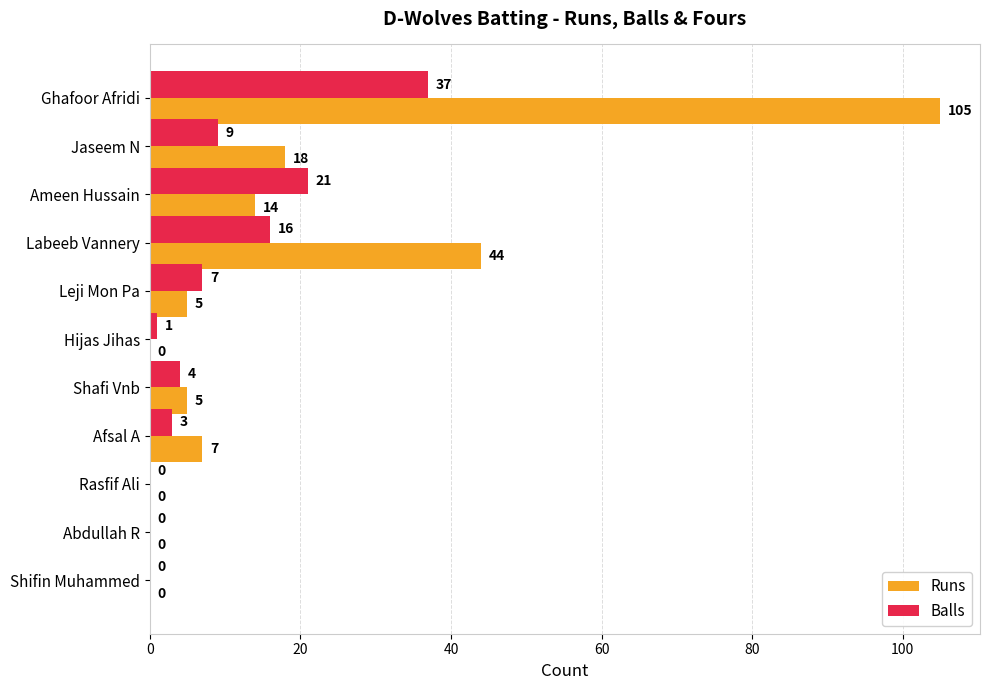

How many categories are shown in the chart?

11